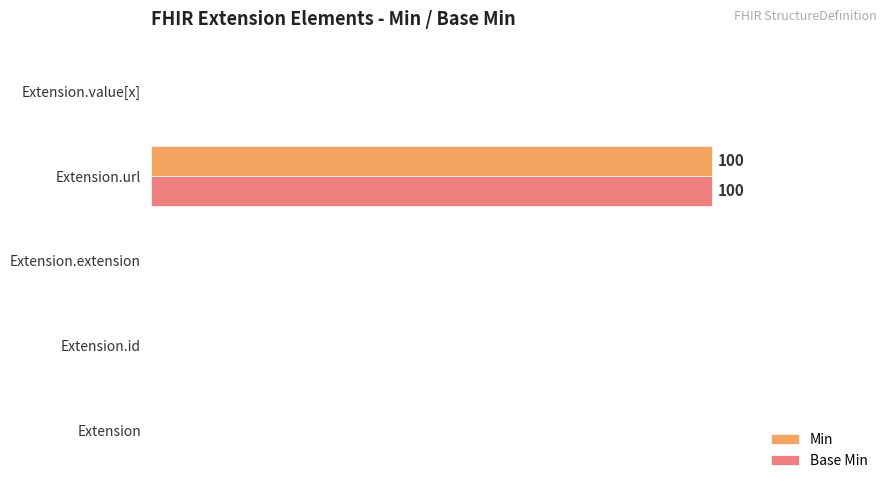

What are all the series names shown in the legend?

Min, Base Min